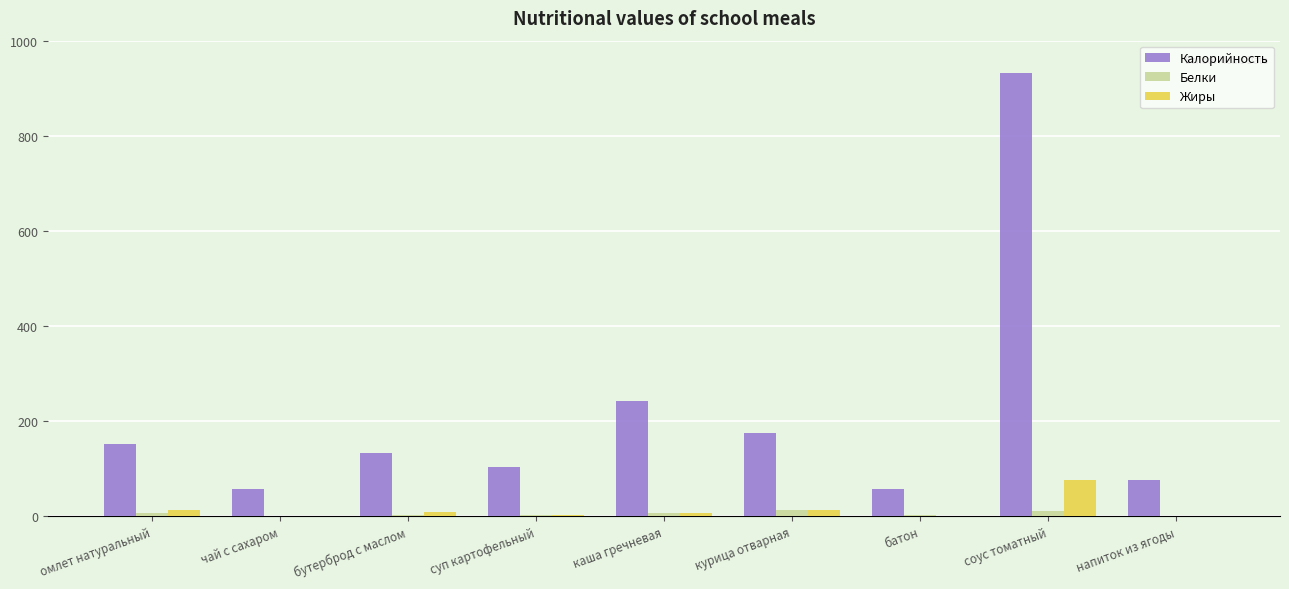

At which label is Калорийность closest to 495?

каша гречневая